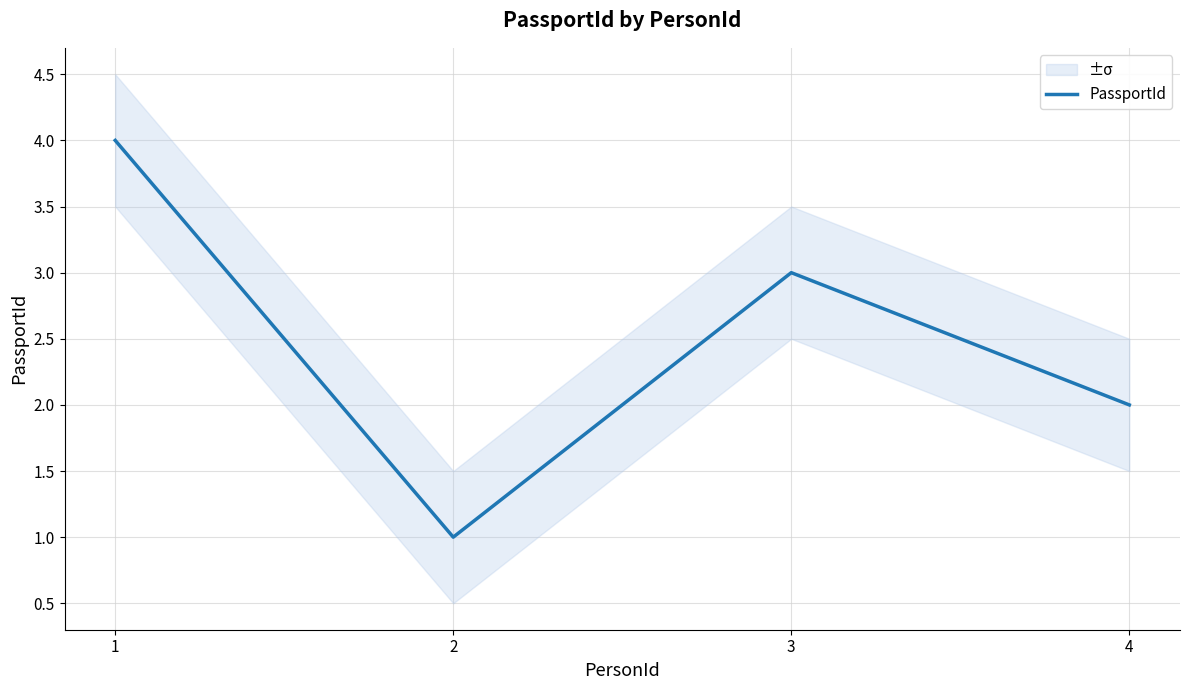

What is the smallest value displayed?

1